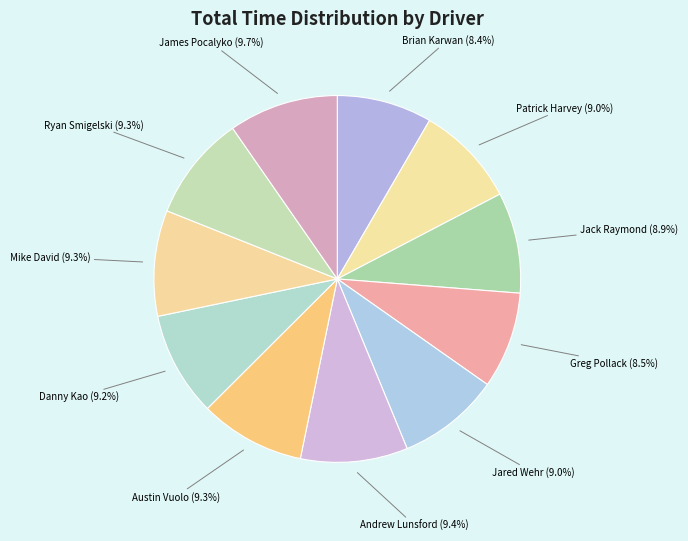

Does any single category account for the majority?

No